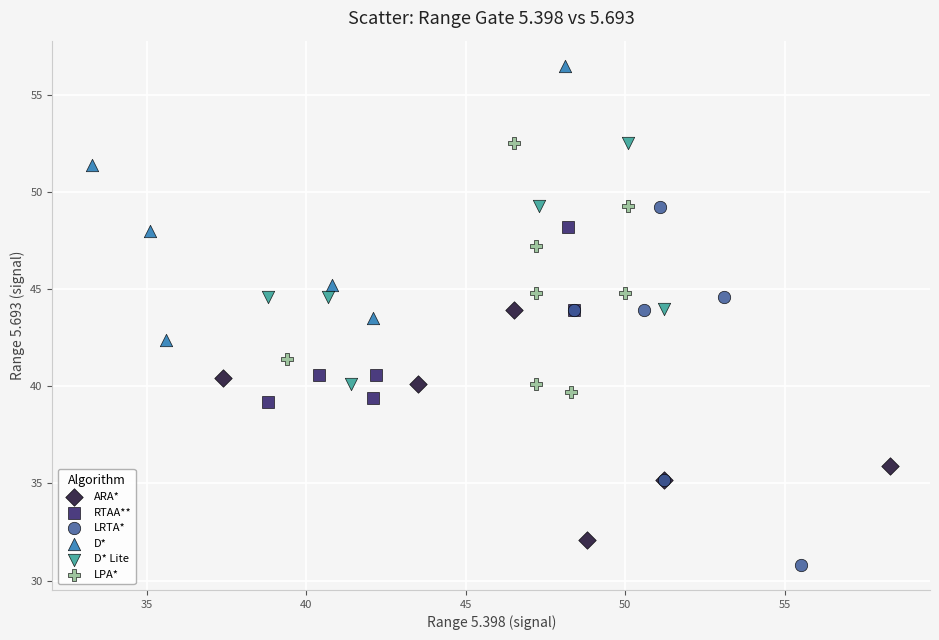

Which series has the widest spread of Y values?

LRTA*